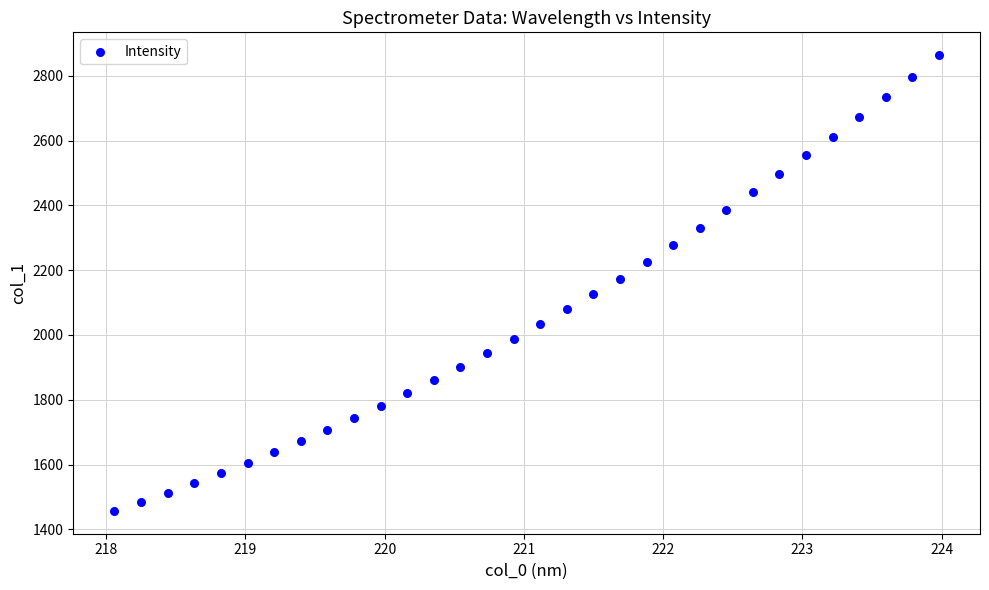

What is the range of X values (max minus min)?

5.9